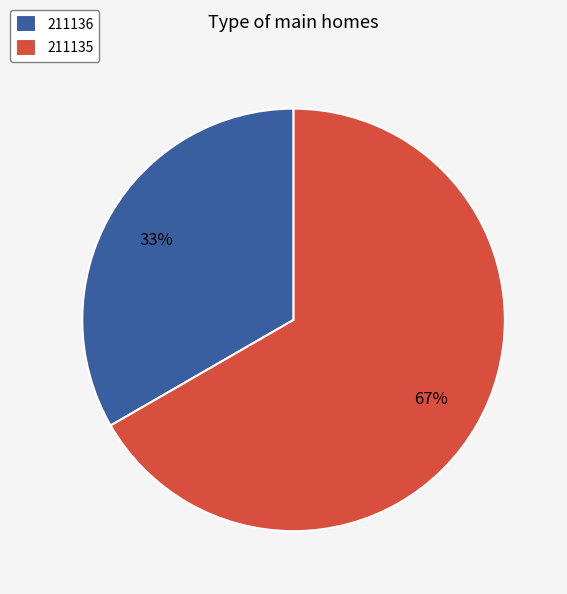

Which category accounts for the majority?

211135